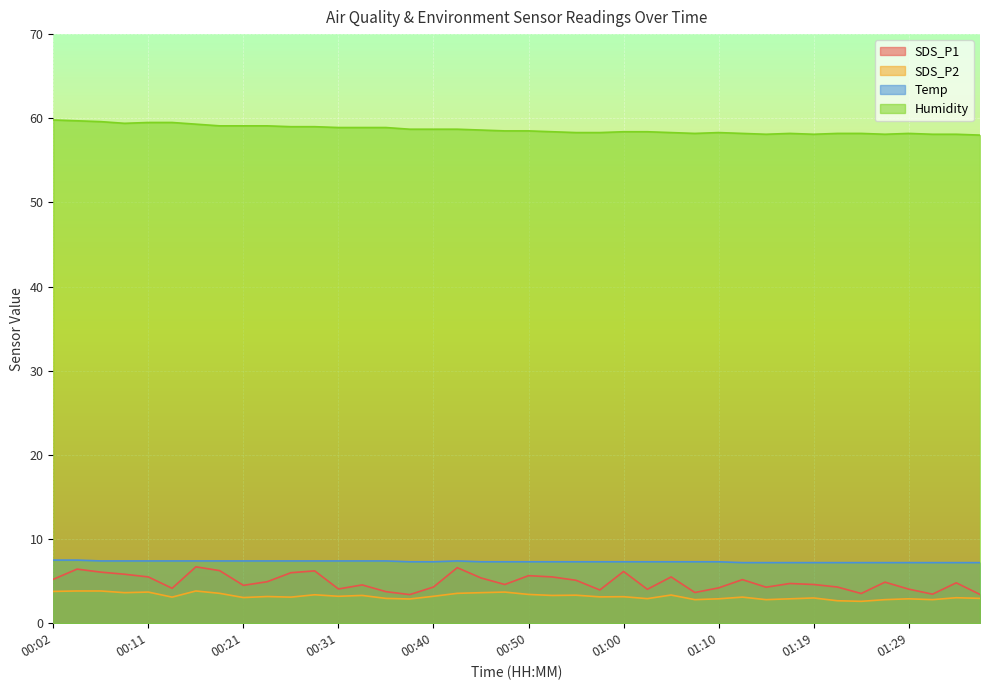

Rank the series by their maximum value, from highest to lowest.

Humidity, Temp, SDS_P1, SDS_P2